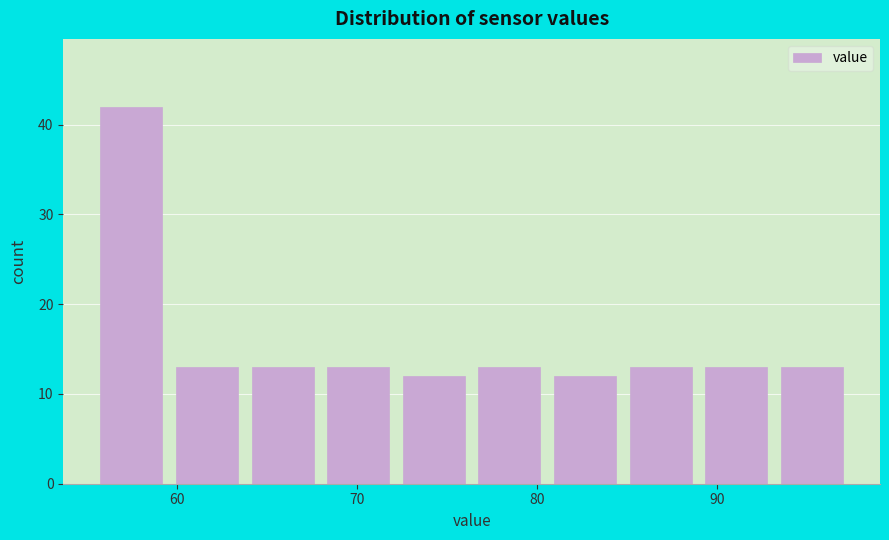

Reading left to right, transcribe this chart: for each bar, give the range it covers on the x-axis and its height. Neither the bar edges nor the heights are printed on the chart, so give them approximately, as read against the axes.

55 to 60: 42
60 to 64: 13
64 to 68: 13
68 to 72: 13
72 to 76: 12
76 to 81: 13
81 to 85: 12
85 to 89: 13
89 to 93: 13
93 to 97: 13